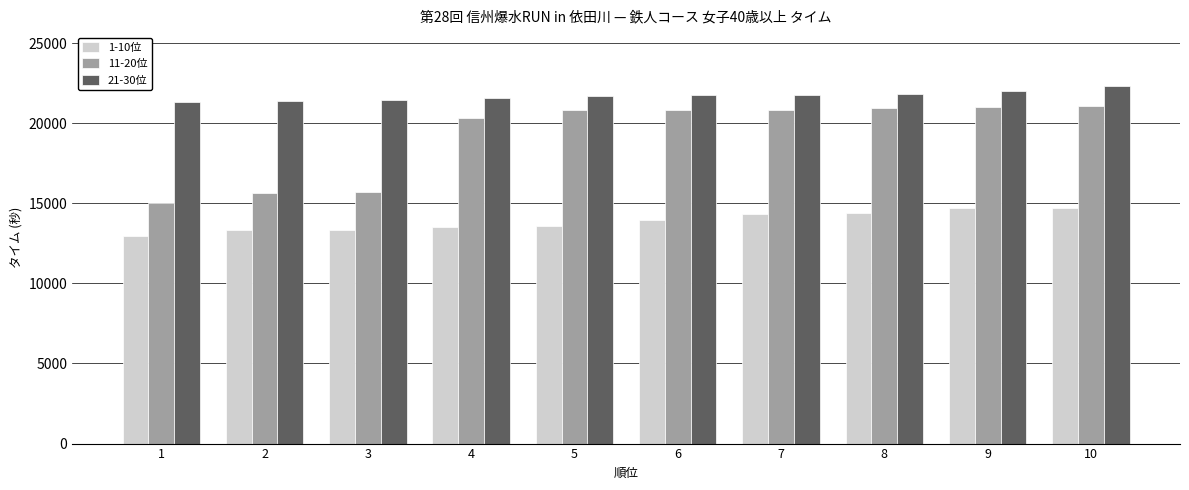

List the series in order of their overall mean, lowest first.

1-10位, 11-20位, 21-30位